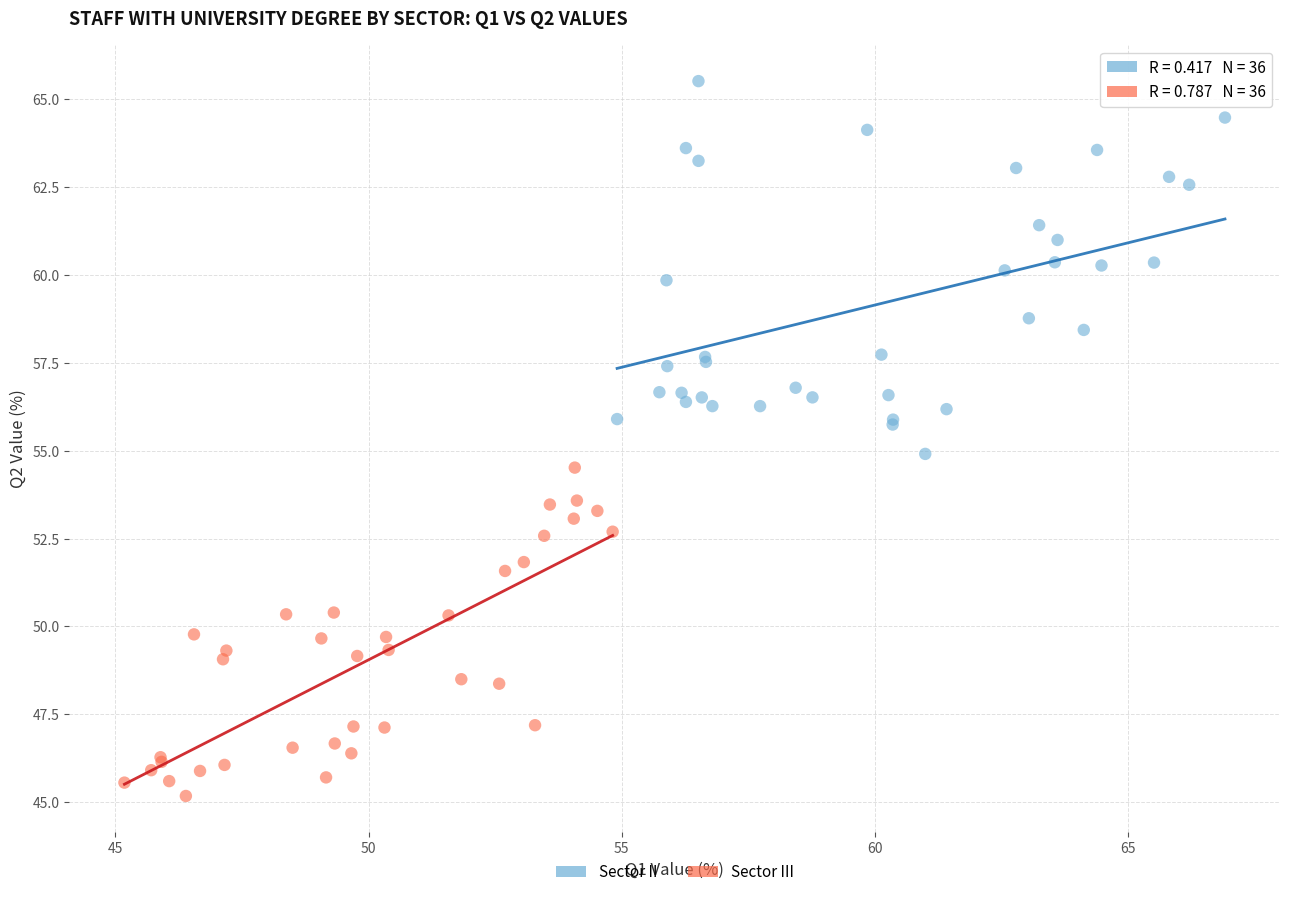

Which series reaches the minimum Y coordinate?

Sector III